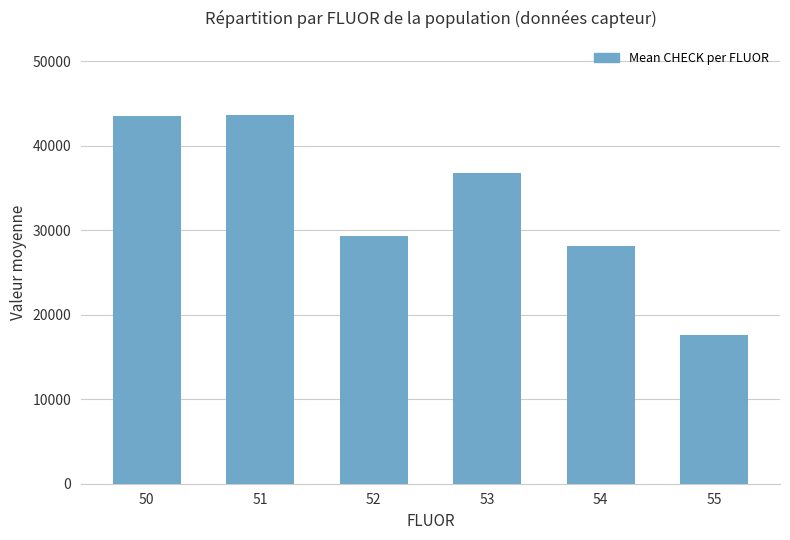

What is the value of the 3rd bar from the left?

29342